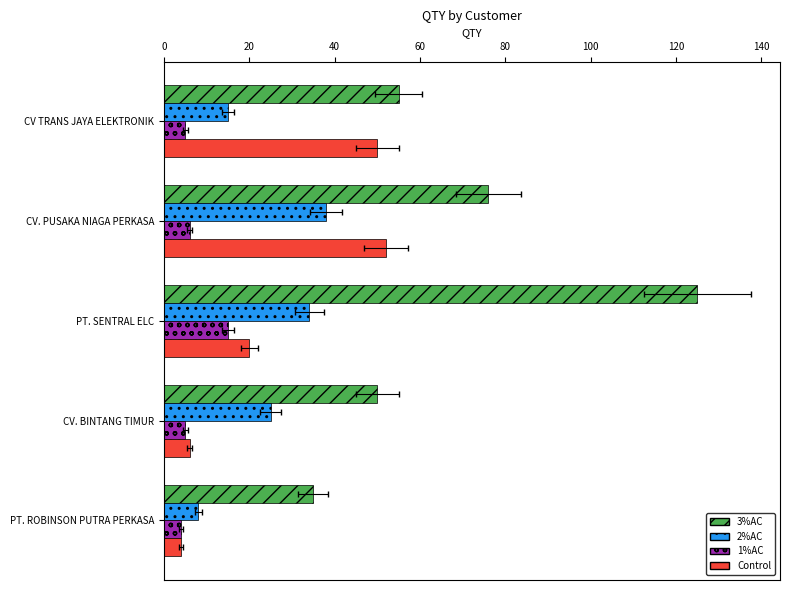

What is the difference between the highest and lowest values at CV TRANS JAYA ELEKTRONIK?

50